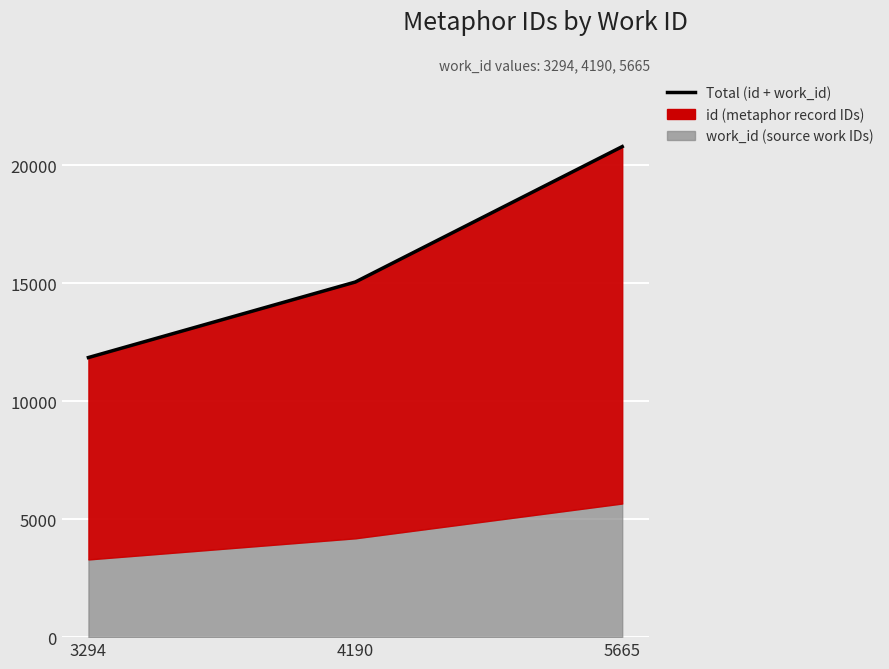

Rank the categories by value from lowest to highest.

3294, 4190, 5665